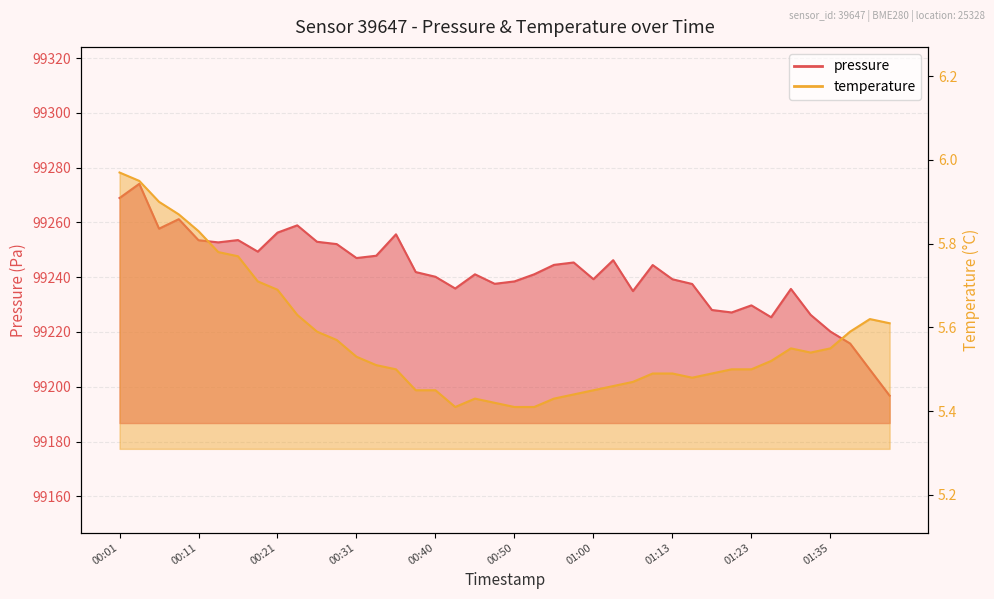

What is the label of the 5th point from the left?

00:11